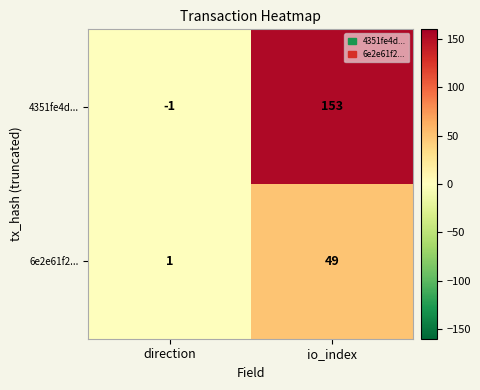

At which label does 4351fe4d... reach its peak?

io_index